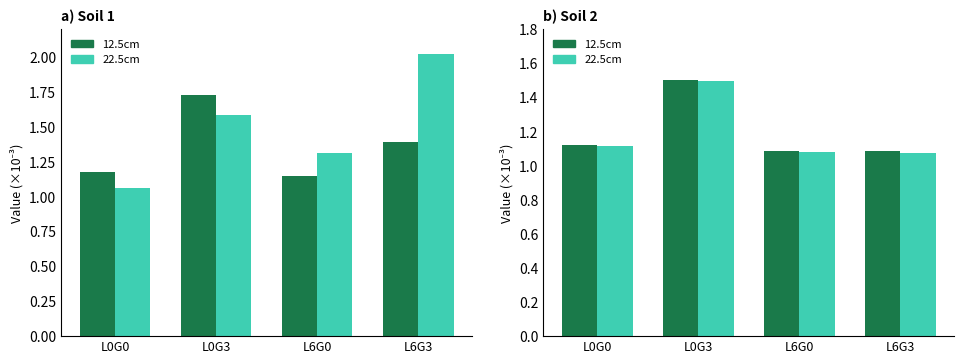

What is the label of the 2nd bar from the left?

L0G3